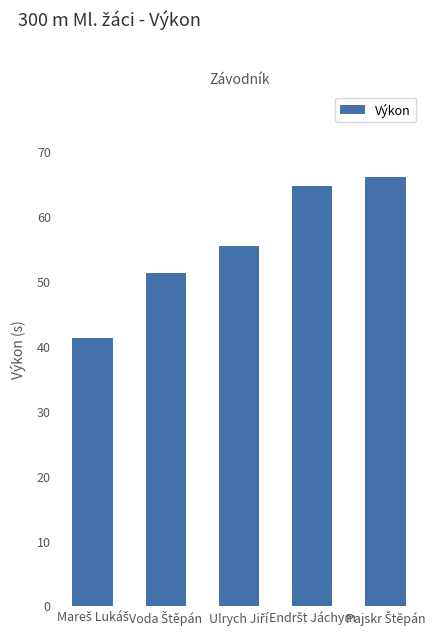

Reading left to right, list all the values displayed in this chart.

41.3	51.3	55.5	64.7	66.1